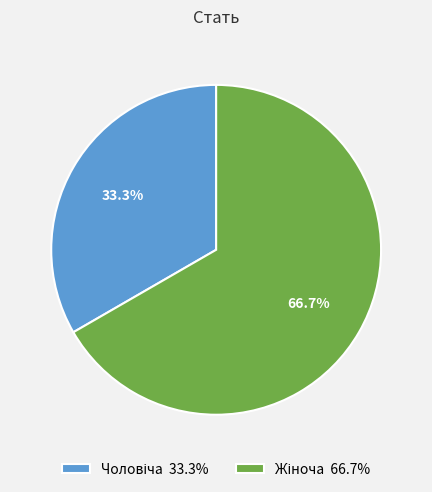

Is there a majority slice in this chart?

Yes